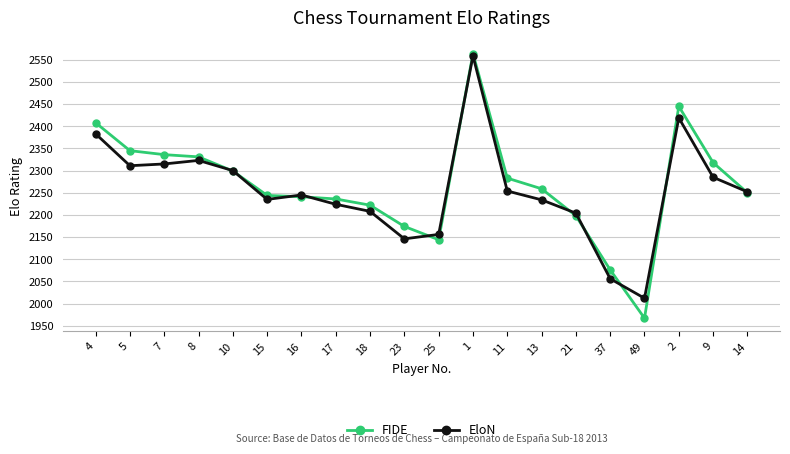

Does the chart display data point markers on the line(s)?

Yes